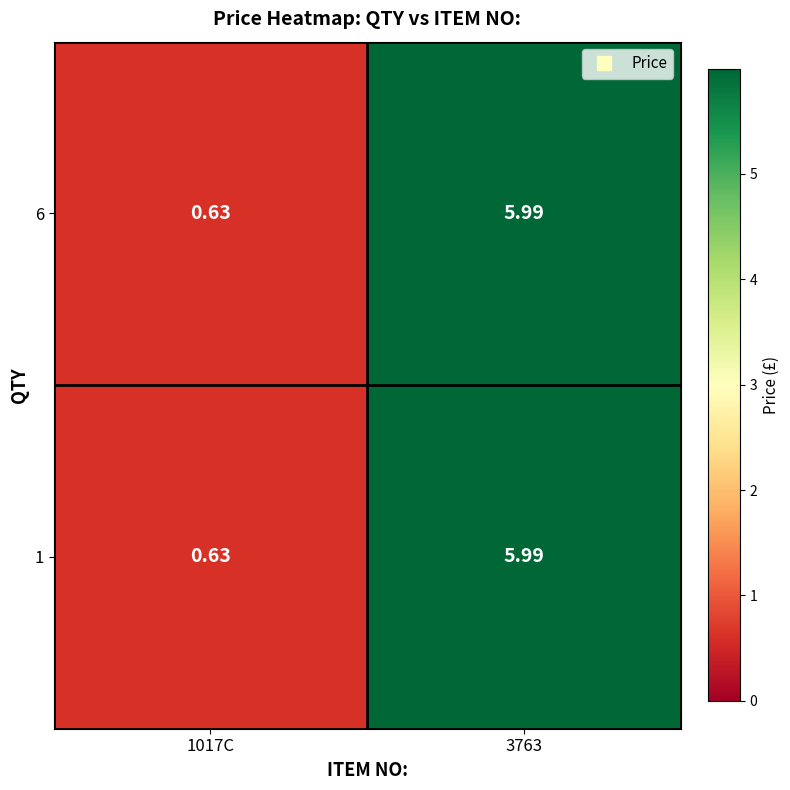

Is the value of 1 at 1017C greater than the value of 6 at 3763?

No